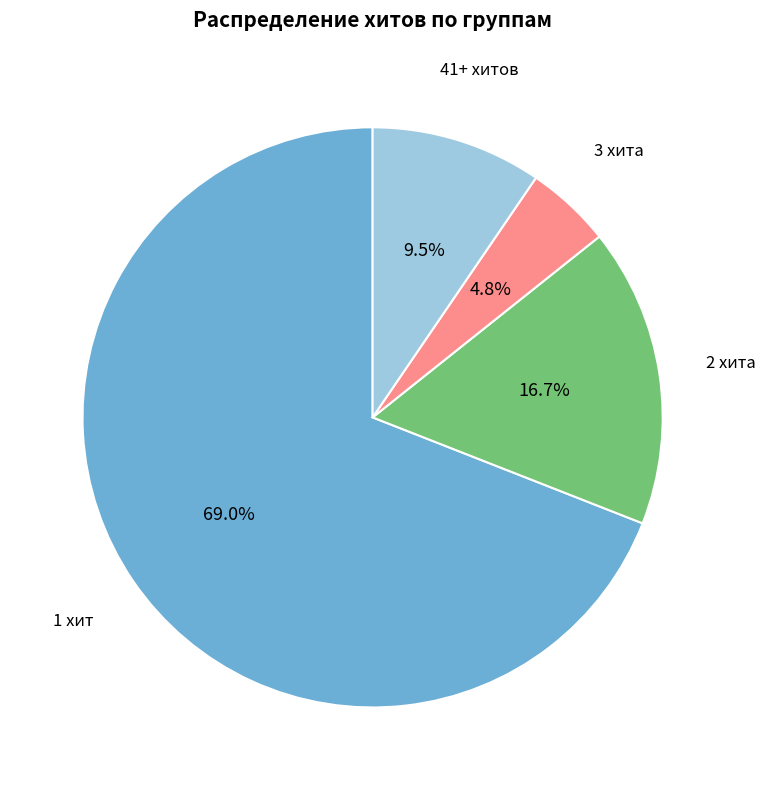

Is there any slice that represents more than half of the pie?

Yes